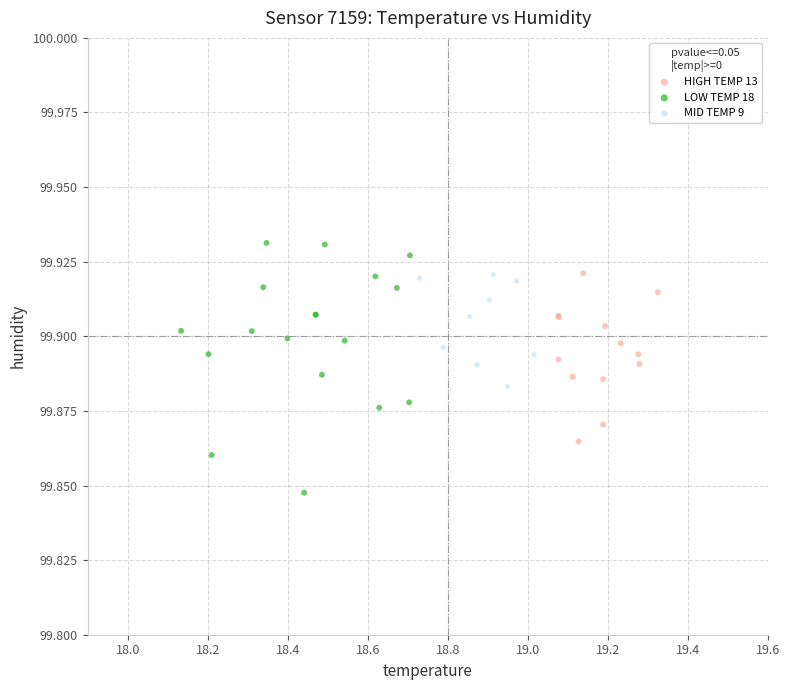

Which series contains the highest Y value?

LOW TEMP 18